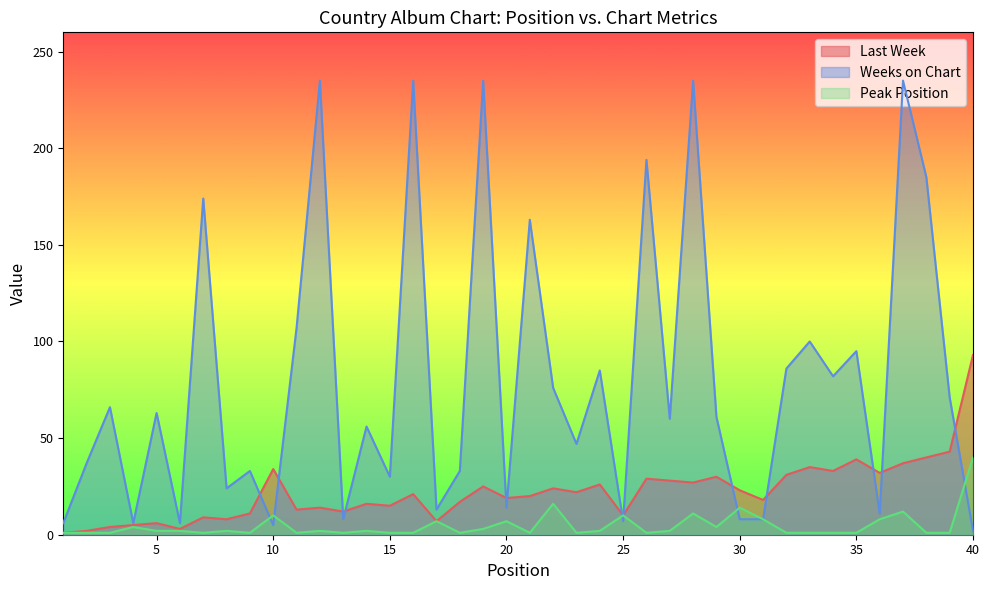

How many lines are shown in the chart?

3